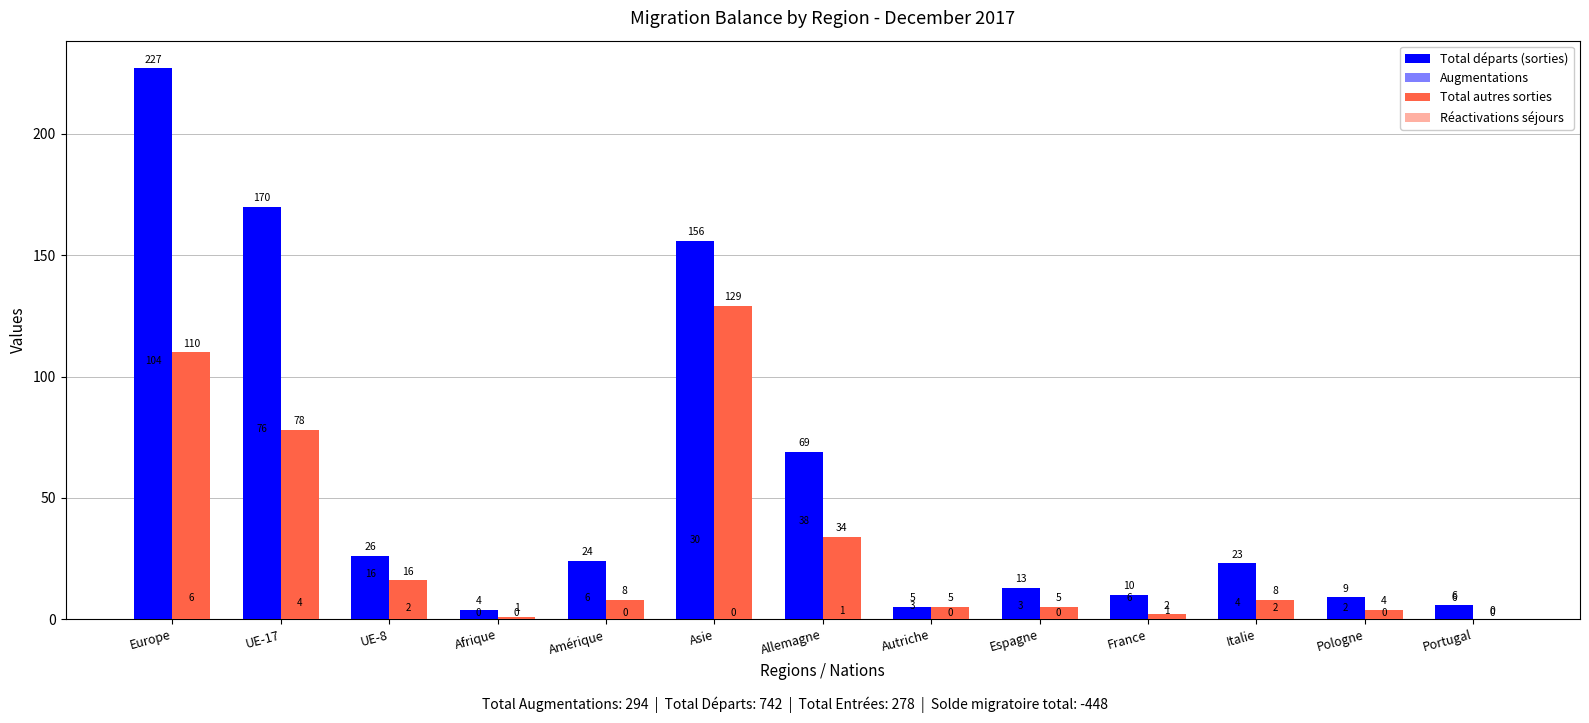

Which series has the largest range (max minus min)?

Total départs (sorties)